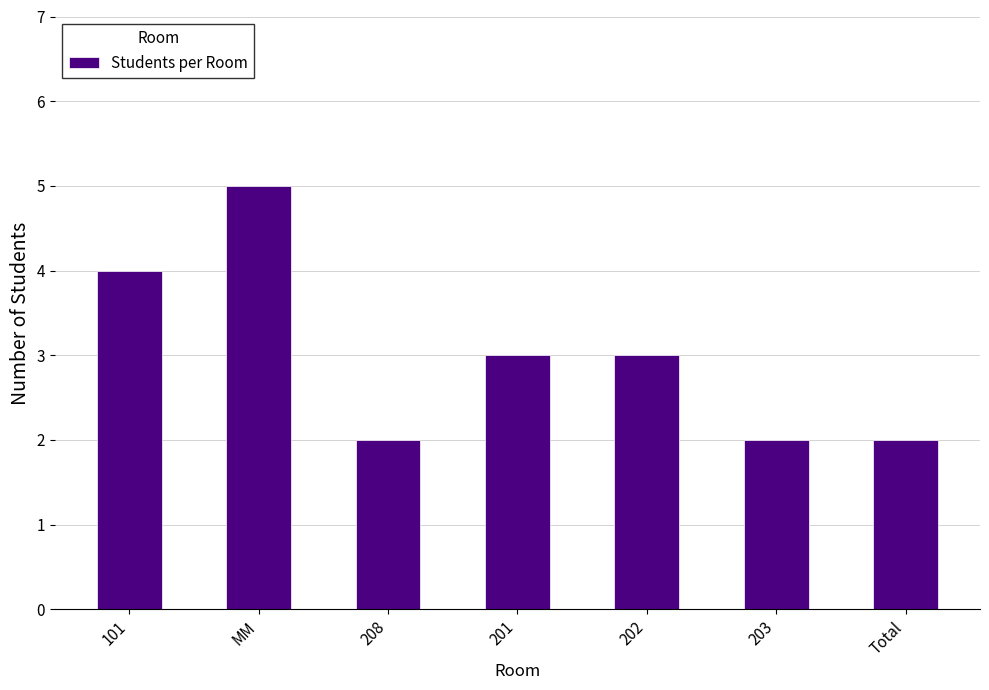

What is the approximate value at 202?

3